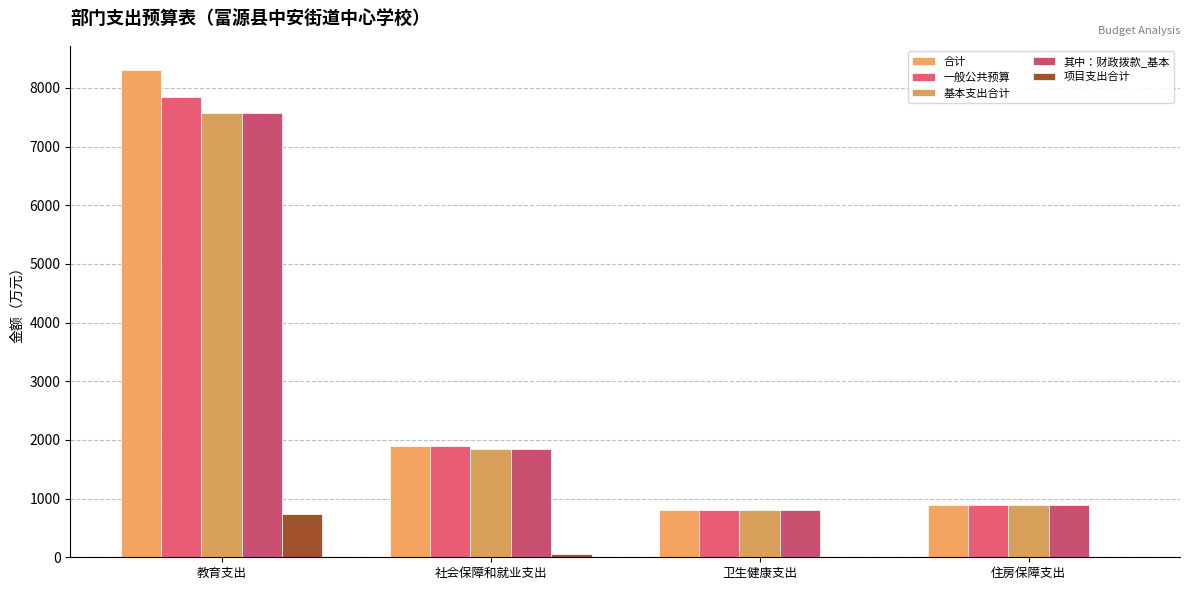

How many distinct data groups are displayed?

5